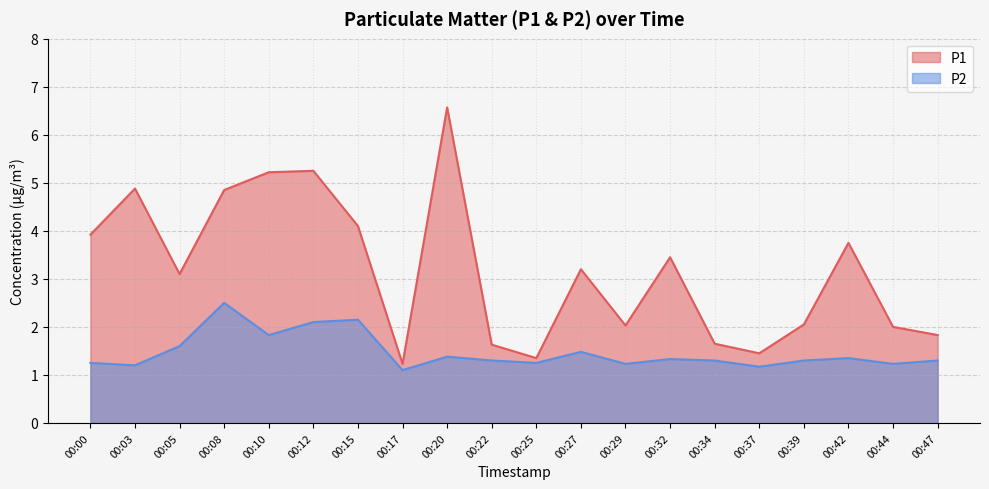

List the labels in order of P1 value, smallest first.

00:17, 00:25, 00:37, 00:22, 00:34, 00:47, 00:44, 00:29, 00:39, 00:05, 00:27, 00:32, 00:42, 00:00, 00:15, 00:08, 00:03, 00:10, 00:12, 00:20